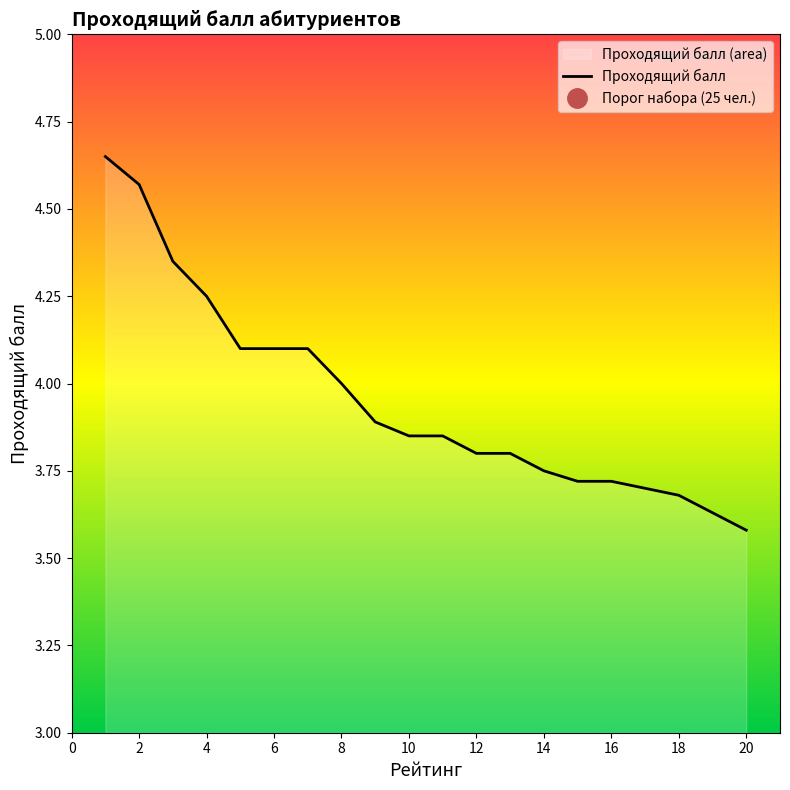

What is the change in value from 10 to 13?

-0.1